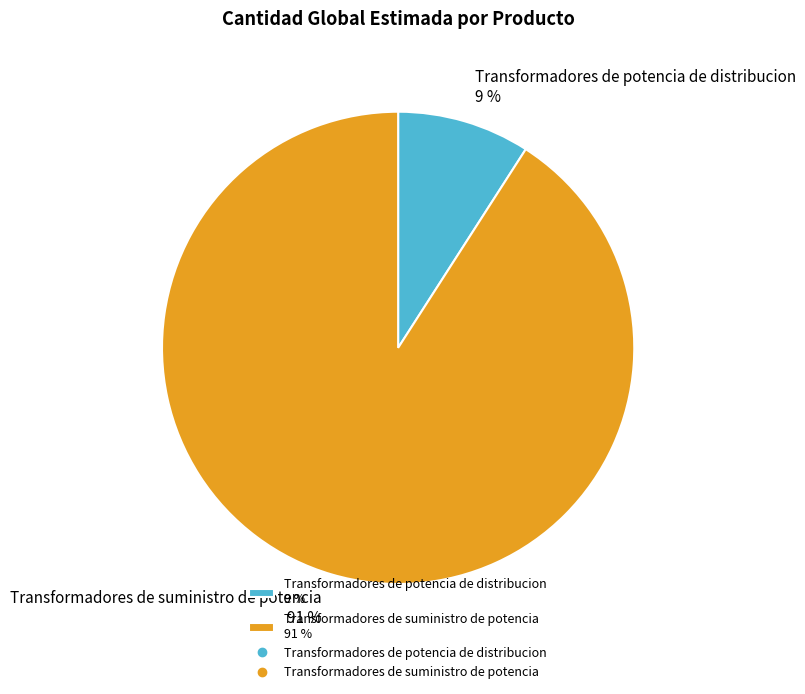

To the nearest percent, what percentage of the pie is Transformadores de potencia de distribucion?

9%